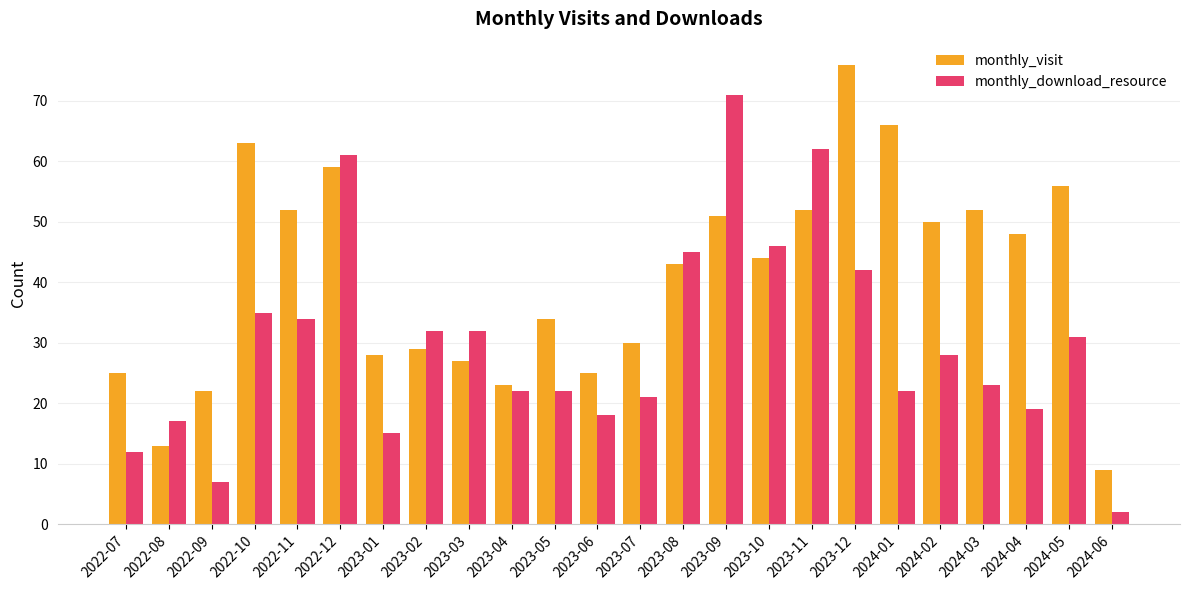

Is it true that monthly_download_resource equals 67 at 2023-10?

False